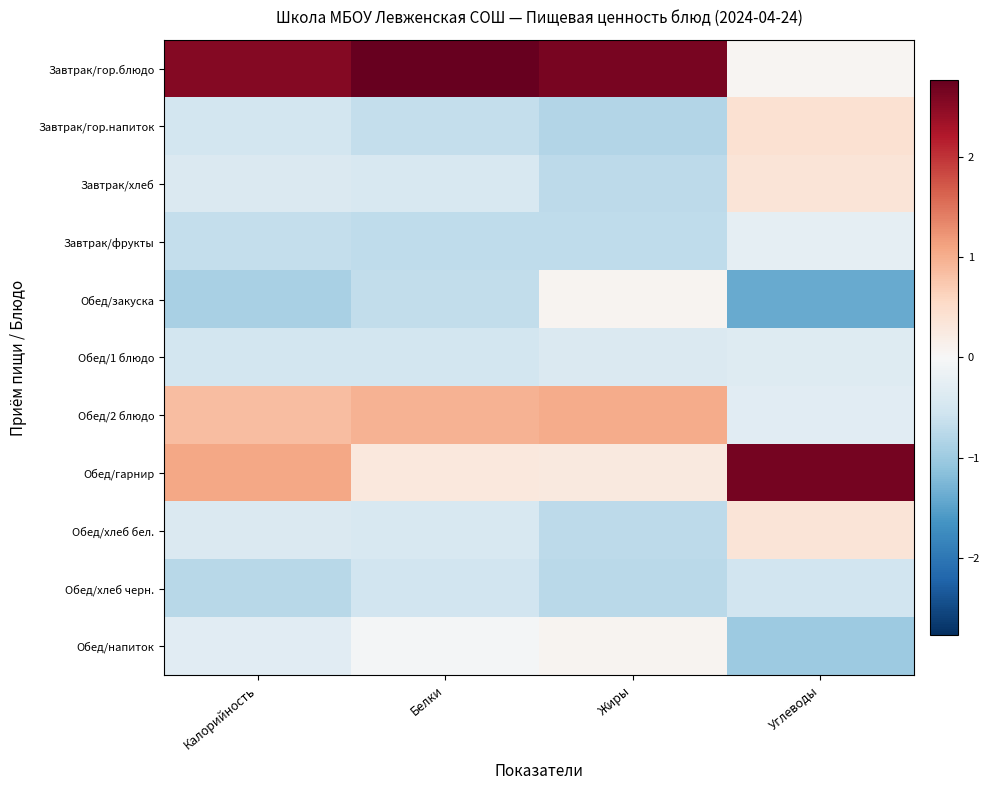

Reading left to right, list all the values displayed in this chart.

Завтрак/гор.блюдо: Калорийность=2.5	Белки=2.8	Жиры=2.6	Углеводы=0.0
Завтрак/гор.напиток: Калорийность=-0.5	Белки=-0.7	Жиры=-0.8	Углеводы=0.4
Завтрак/хлеб: Калорийность=-0.4	Белки=-0.4	Жиры=-0.7	Углеводы=0.4
Завтрак/фрукты: Калорийность=-0.7	Белки=-0.7	Жиры=-0.7	Углеводы=-0.2
Обед/закуска: Калорийность=-0.9	Белки=-0.7	Жиры=0.1	Углеводы=-1.4
Обед/1 блюдо: Калорийность=-0.5	Белки=-0.5	Жиры=-0.4	Углеводы=-0.4
Обед/2 блюдо: Калорийность=0.8	Белки=1.0	Жиры=1.0	Углеводы=-0.3
Обед/гарнир: Калорийность=1.1	Белки=0.3	Жиры=0.3	Углеводы=2.7
Обед/хлеб бел.: Калорийность=-0.4	Белки=-0.4	Жиры=-0.7	Углеводы=0.4
Обед/хлеб черн.: Калорийность=-0.8	Белки=-0.5	Жиры=-0.7	Углеводы=-0.5
Обед/напиток: Калорийность=-0.3	Белки=-0.1	Жиры=0.1	Углеводы=-1.0